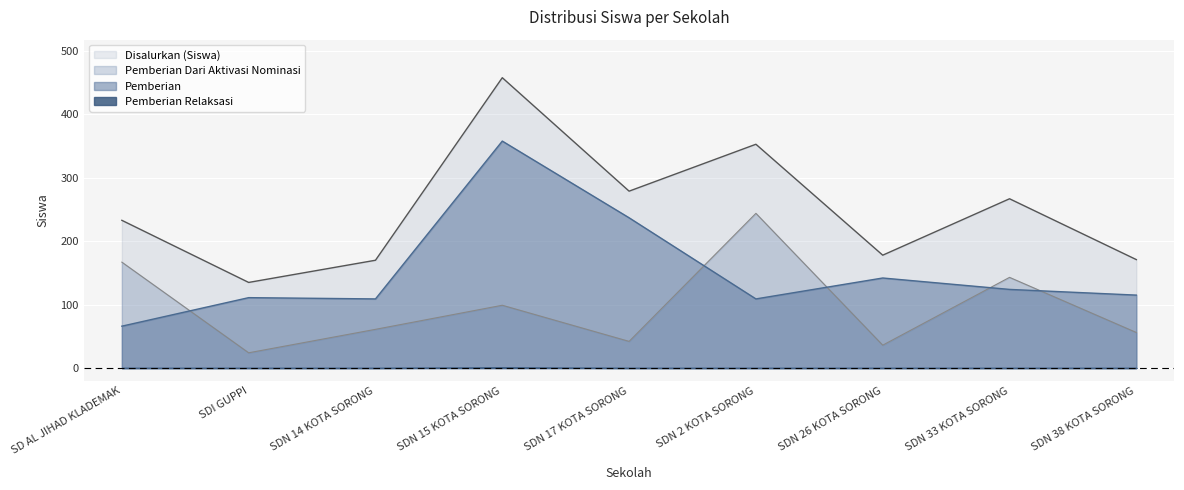

Is it true that Pemberian Dari Aktivasi Nominasi equals 108 at SDN 14 KOTA SORONG?

False